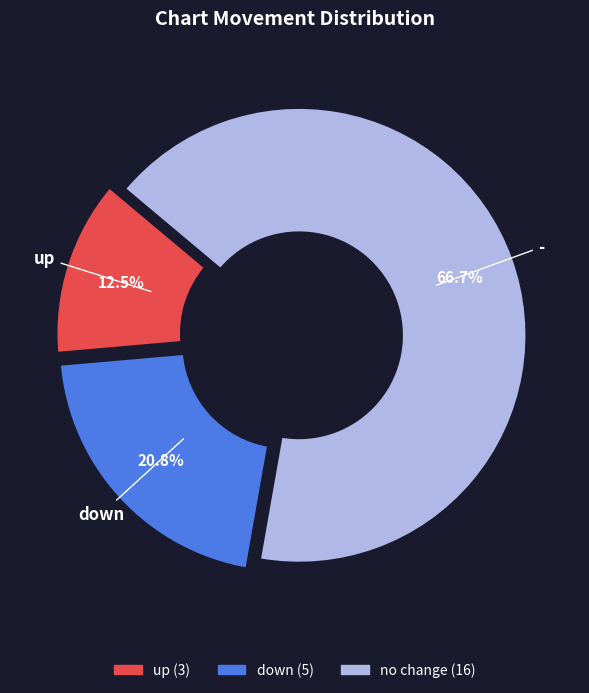

Is there any slice that represents more than half of the pie?

Yes